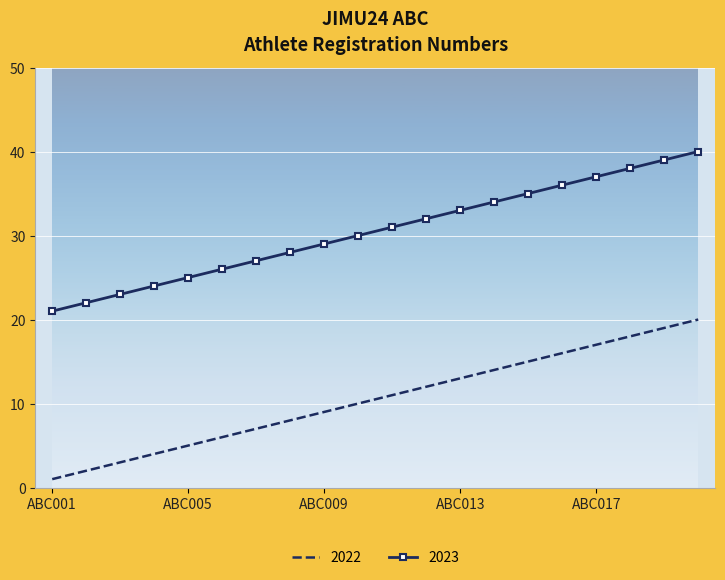

What is the greatest value displayed?

40